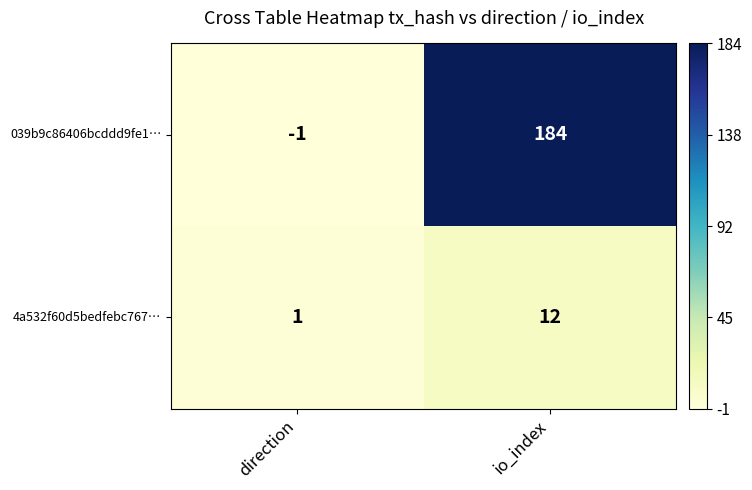

At direction, list the series in order from smallest to largest.

039b9c86406bcddd9fe1…, 4a532f60d5bedfebc767…